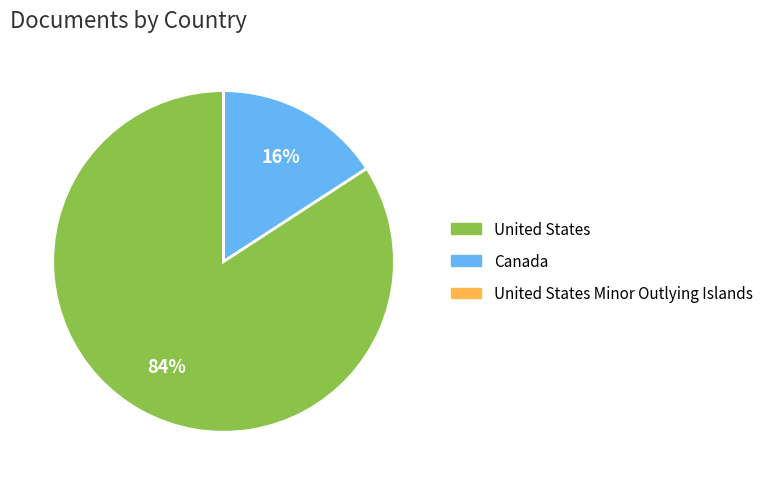

What is the majority slice?

United States